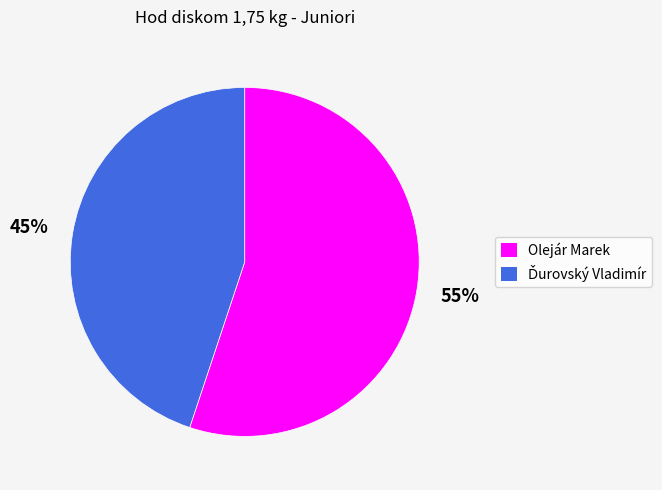

To the nearest percent, what is the difference between the largest and smallest slice percentages?

10%